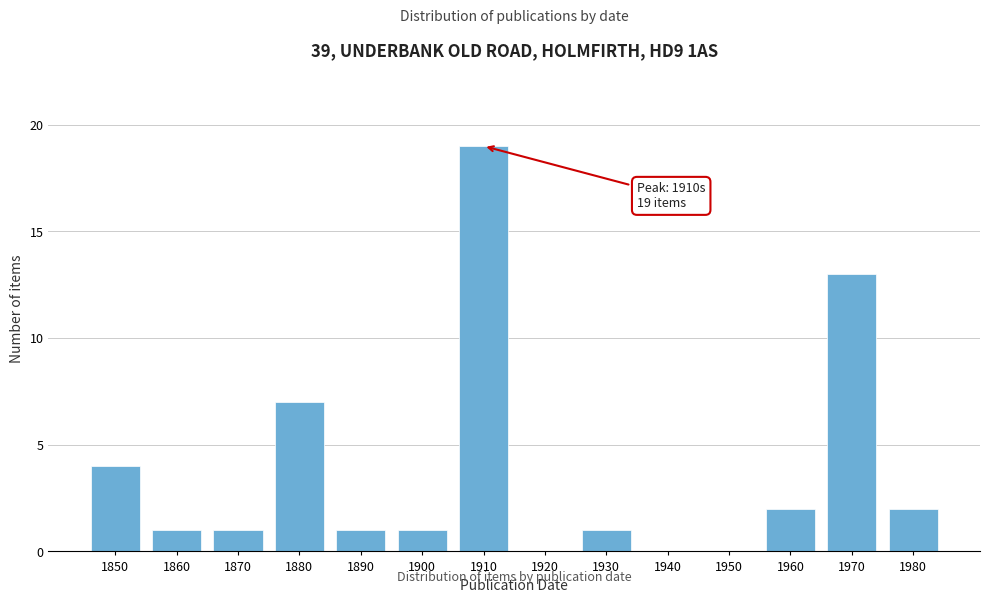

Reading left to right, extract all data points from this chart.

1850=4	1860=1	1870=1	1880=7	1890=1	1900=1	1910=19	1920=0	1930=1	1940=0	1950=0	1960=2	1970=13	1980=2